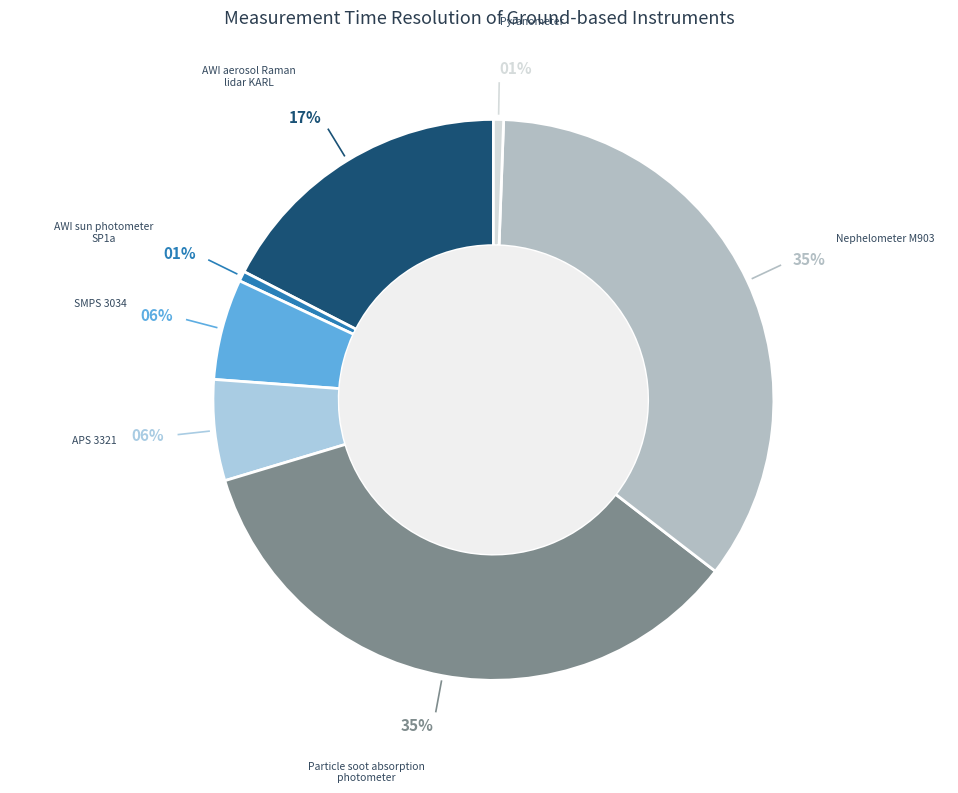

How many slices are in this pie chart?

7